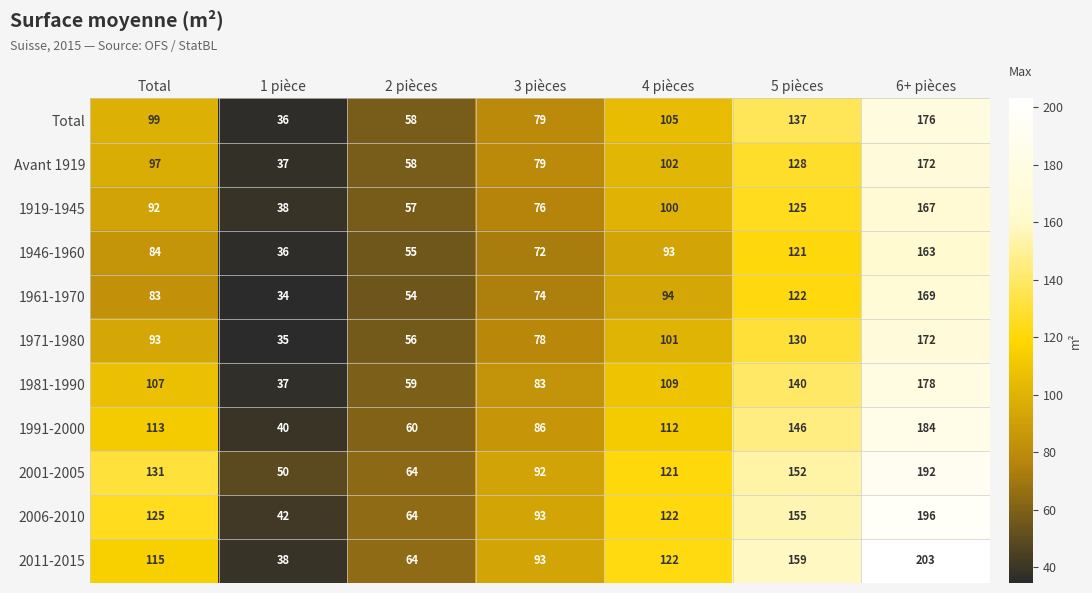

At which category is the sum across all series the highest?

6+ pièces